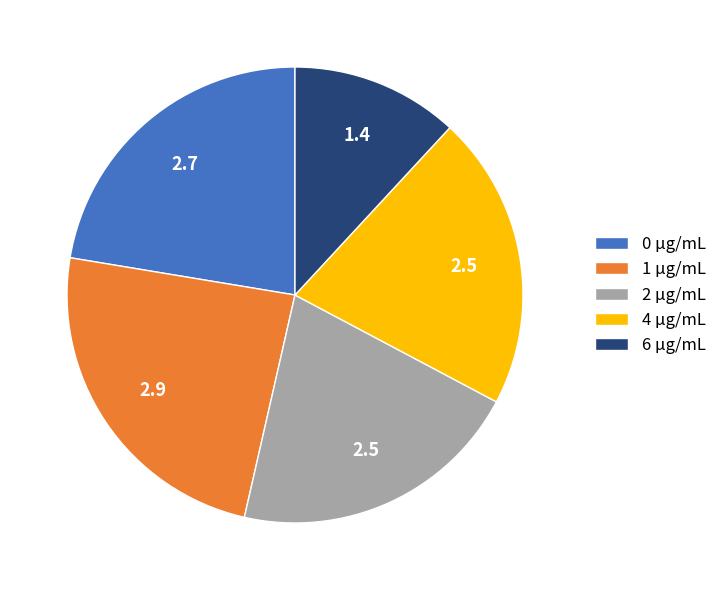

Is the sum of 0 µg/mL and 2 µg/mL greater than half?

No